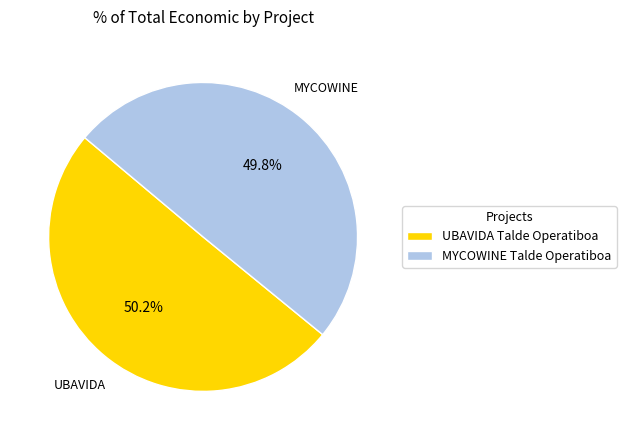

What percentage is the UBAVIDA slice, to the nearest percent?

50%